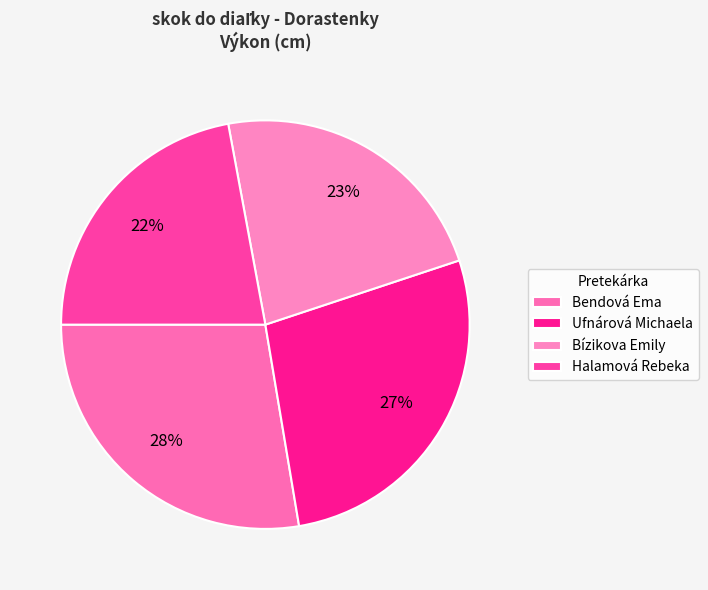

The Bendová Ema slice represents 28% of the pie. True or false?

True